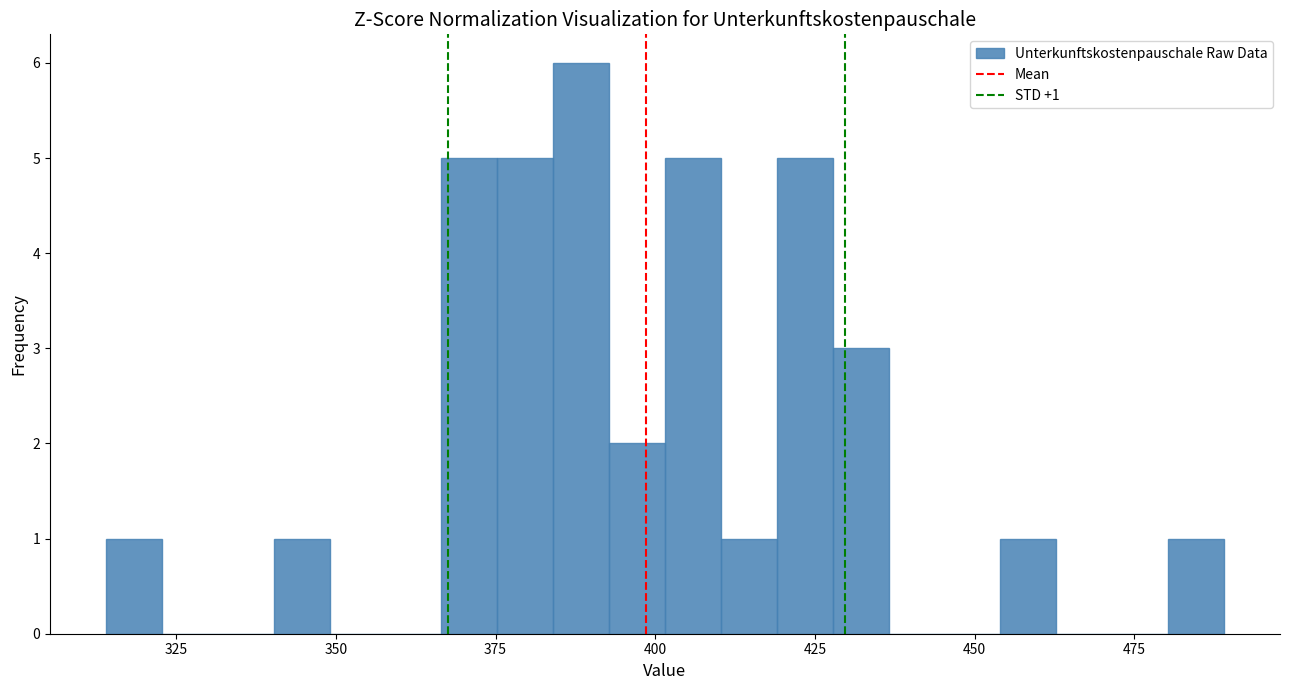

Read against the x-axis, roughly where is the centre of the tallest bar?

390